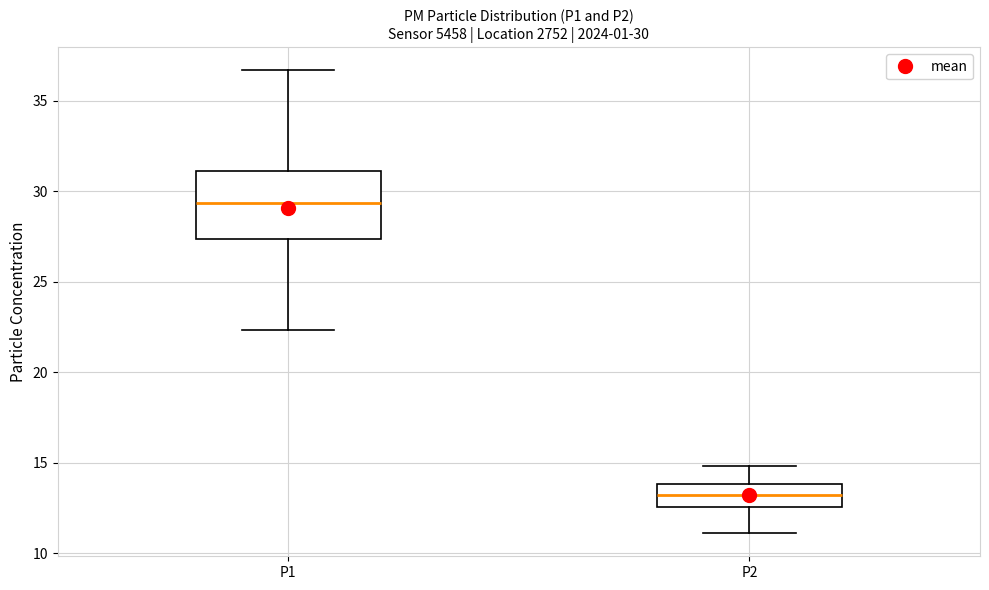

Comparing the boxes themselves (not the whiskers), which one is the tallest?

P1